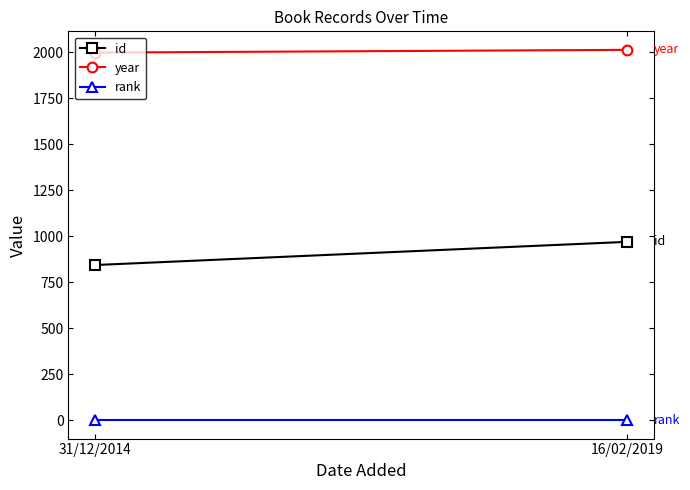

Is the value of id at 16/02/2019 greater than the value of rank at 31/12/2014?

Yes